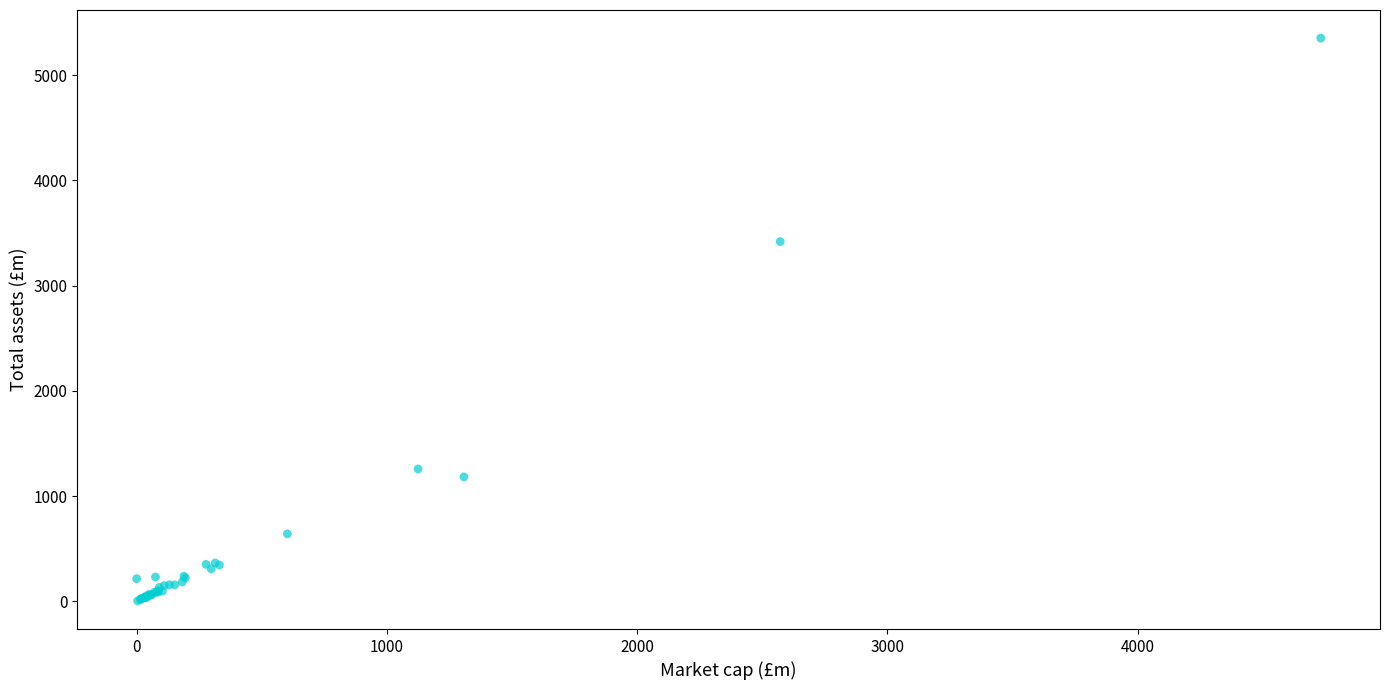

What Y value in the scatter plot is closest to 2677?

3418.2